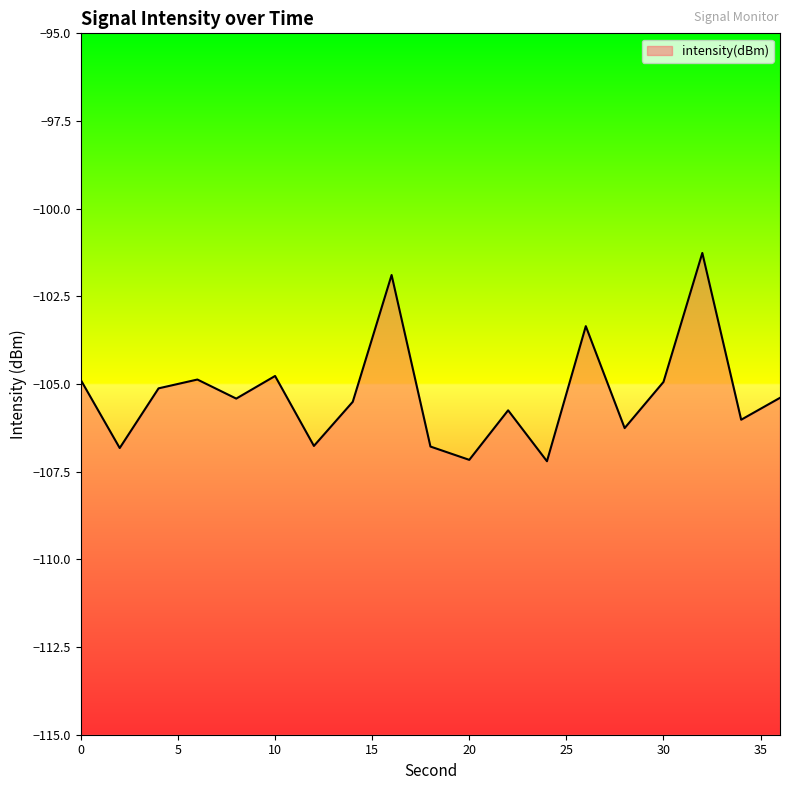

How many lines are shown in the chart?

1